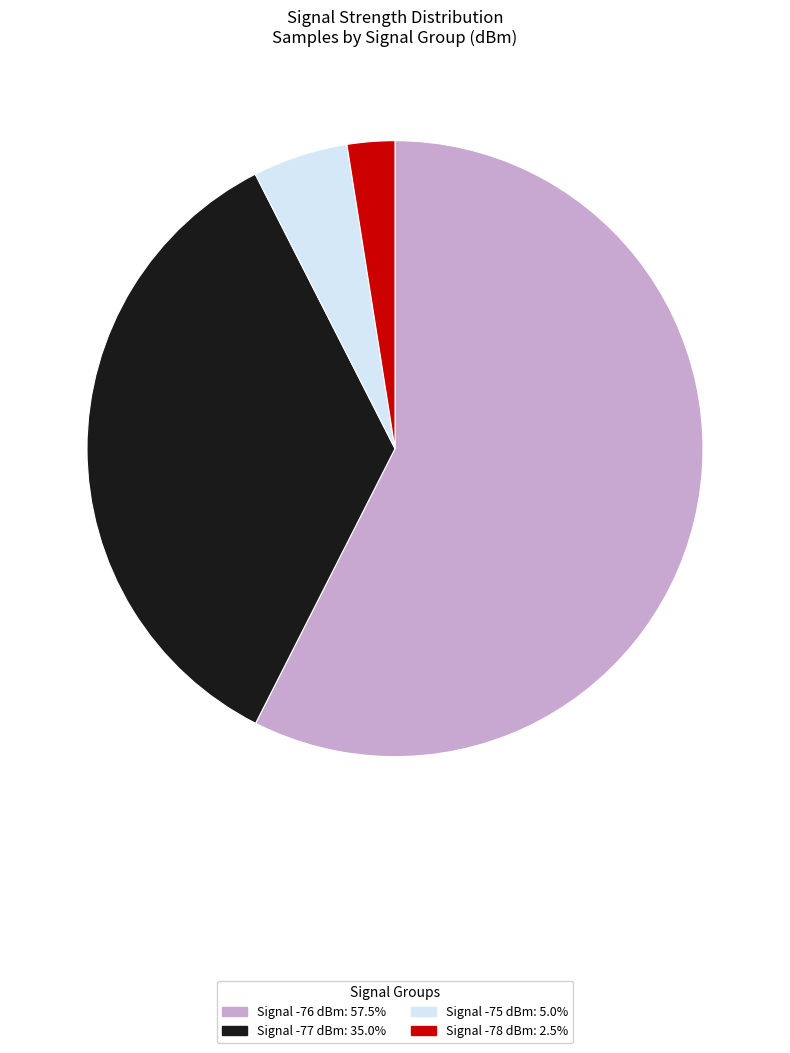

How many segments does this pie chart have?

4